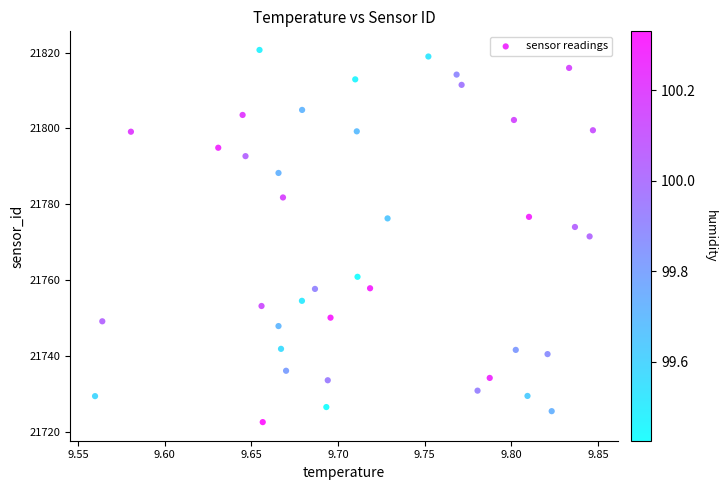

What is the range of X values (max minus min)?

0.3